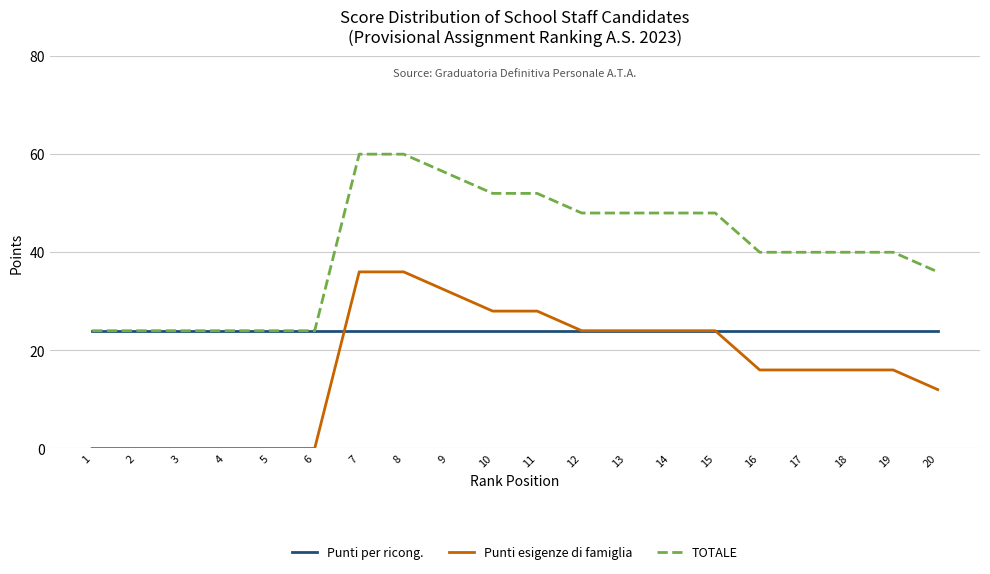

Is the value of TOTALE at 12 greater than the value of Punti esigenze di famiglia at 7?

Yes